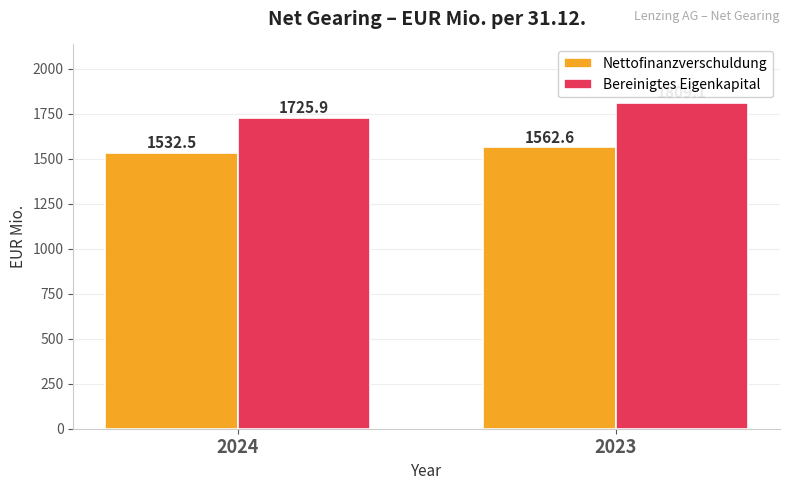

Which label corresponds to the largest value in the chart?

2023